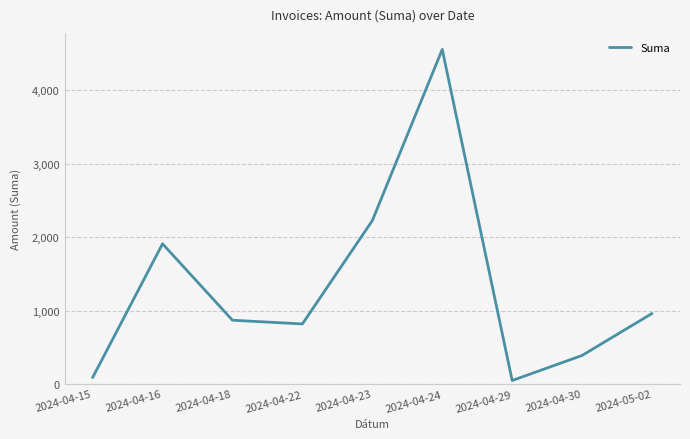

What is the difference between the maximum and minimum values?

4506.8